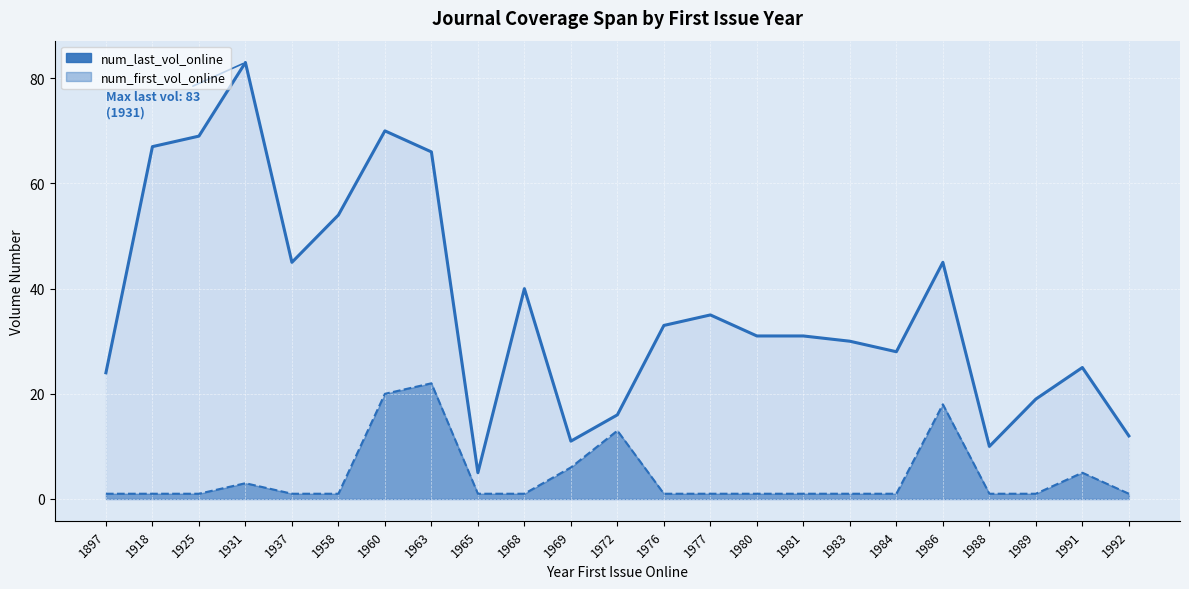

What are all the series names shown in the legend?

num_last_vol_online, num_first_vol_online